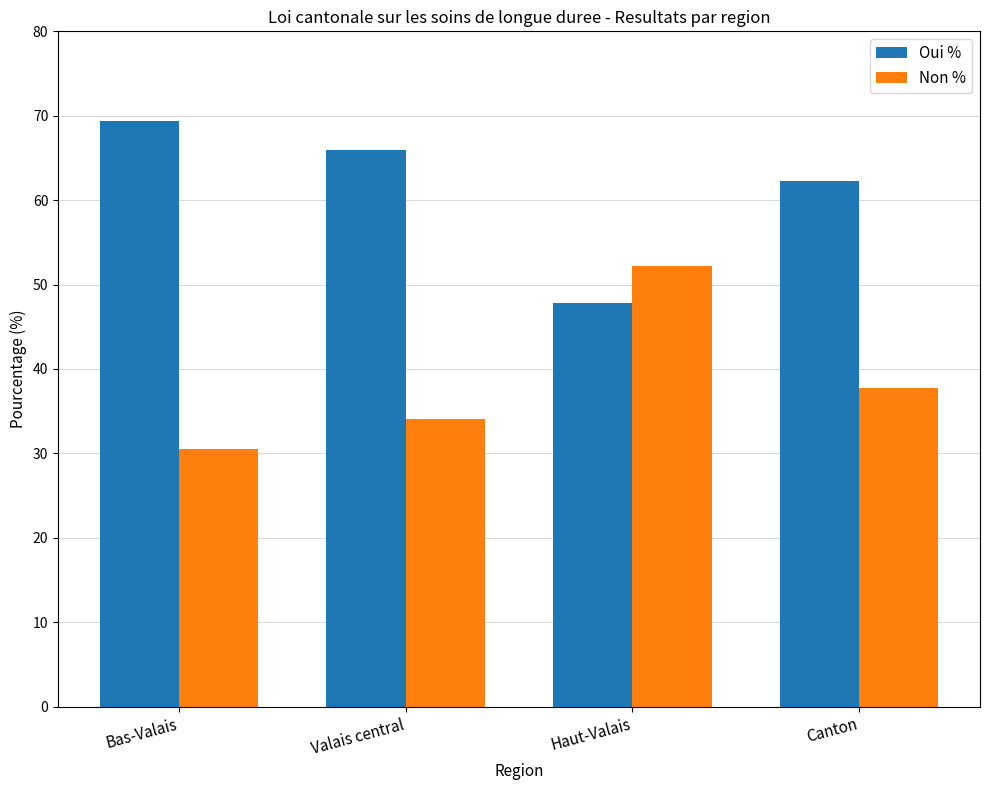

Is the value of Oui % at Bas-Valais greater than the value of Non % at Valais central?

Yes